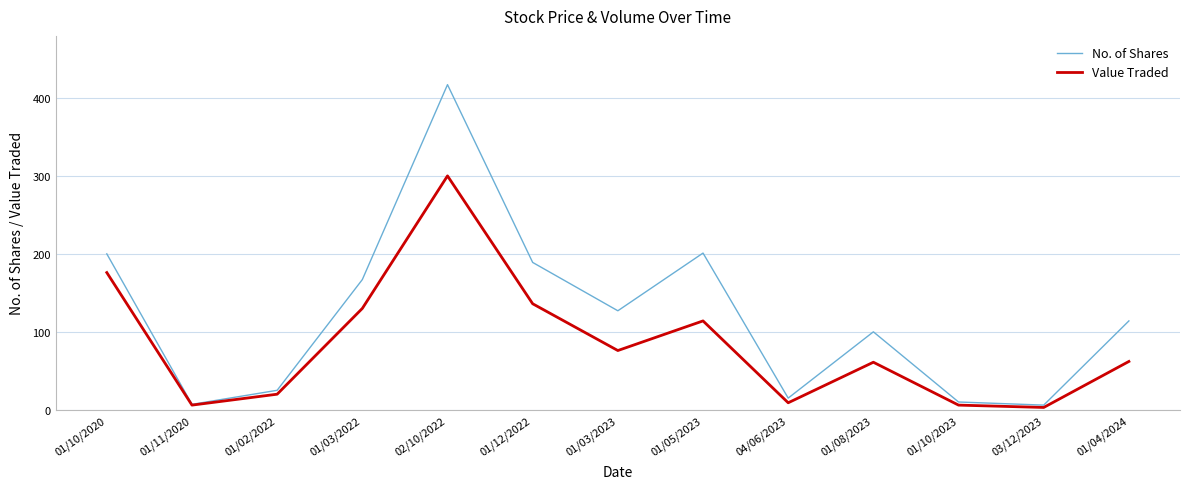

What are all the series names shown in the legend?

No. of Shares, Value Traded